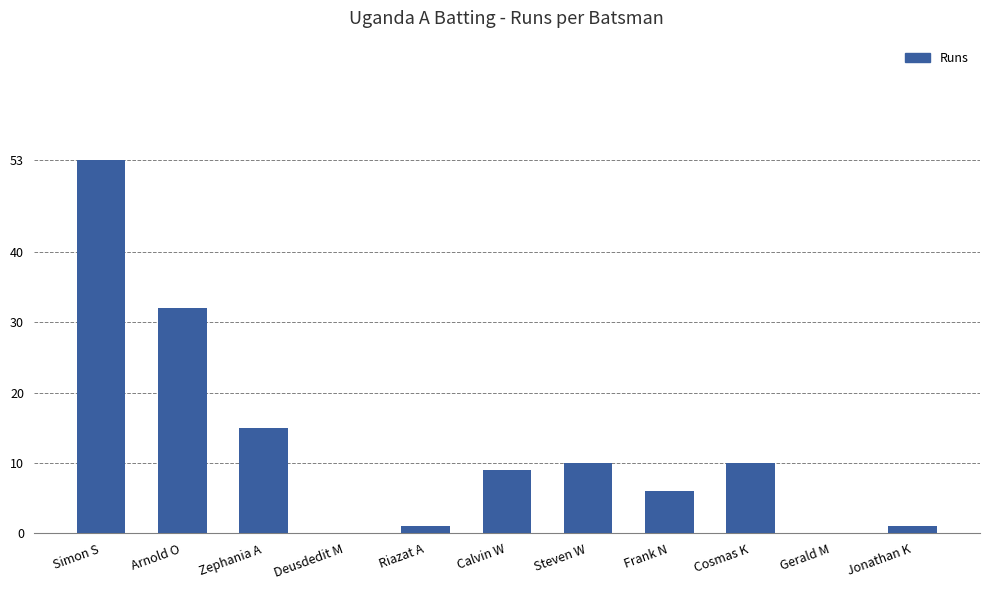

Reading left to right, list all the values displayed in this chart.

53	32	15	0	1	9	10	6	10	0	1